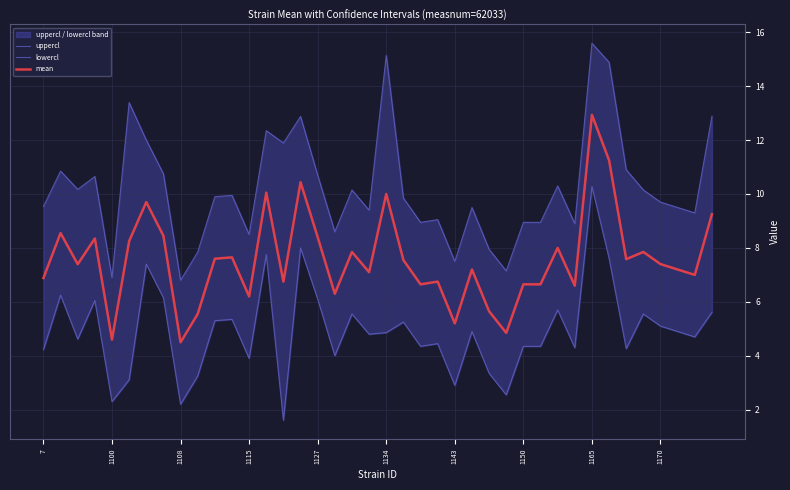

What is the highest value of the mean series?

12.9